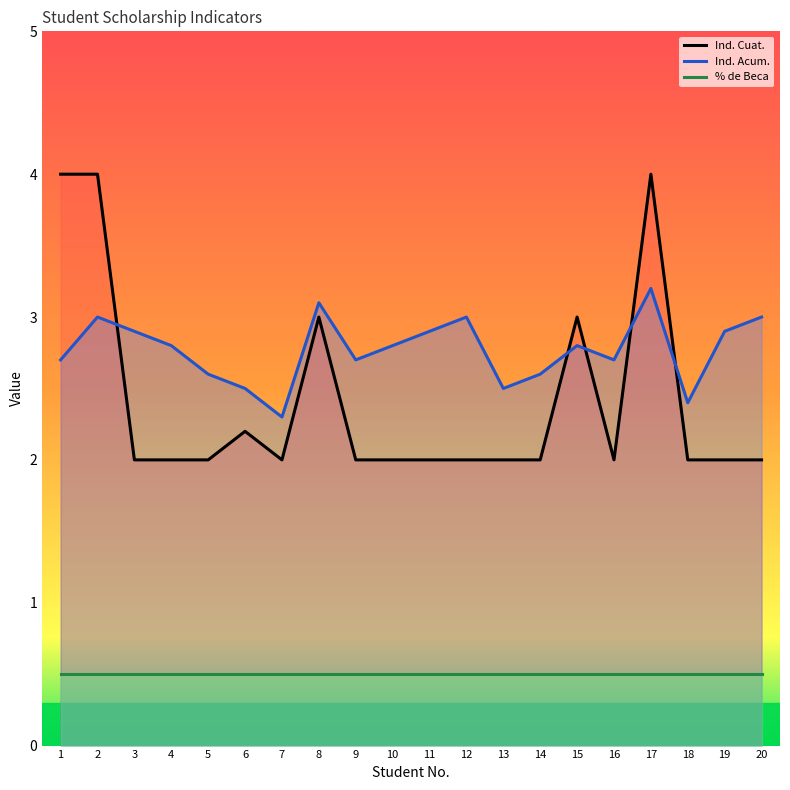

True or false: Ind. Cuat. has a value of 2.2 at 17.

False